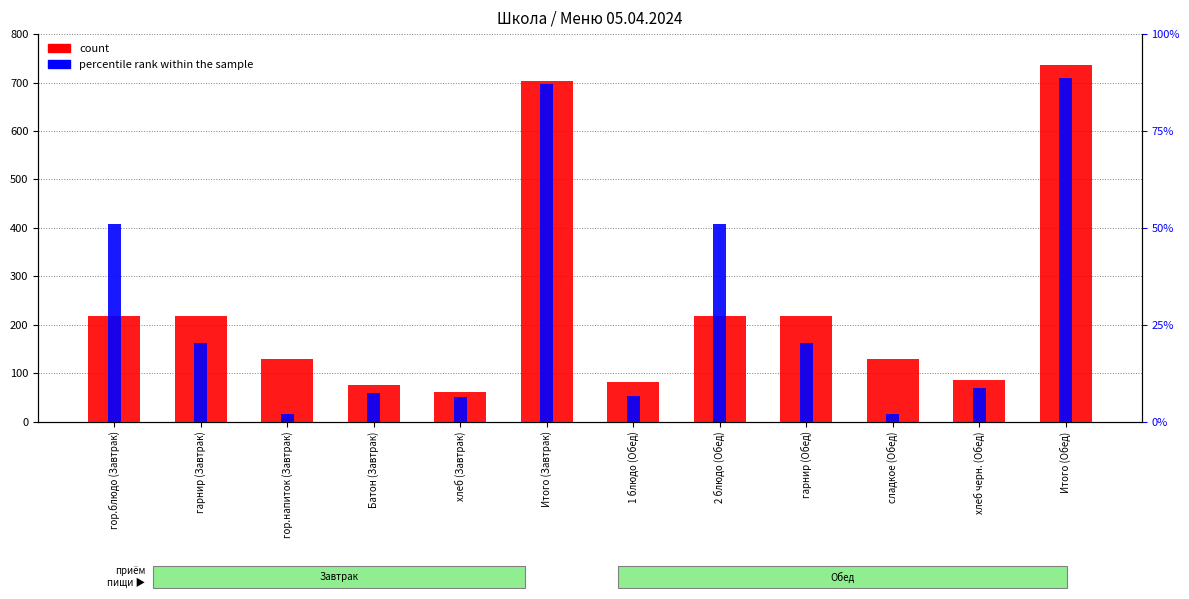

What is the difference between the count values at гор.напиток (Завтрак) and гарнир (Обед)?

88.0